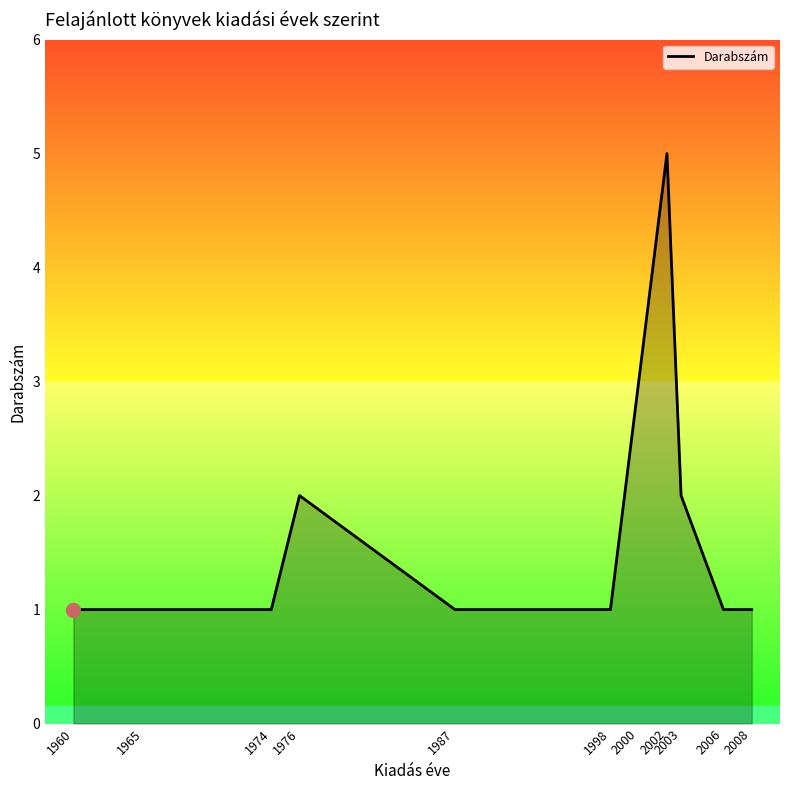

What is the approximate value at 1960?

1